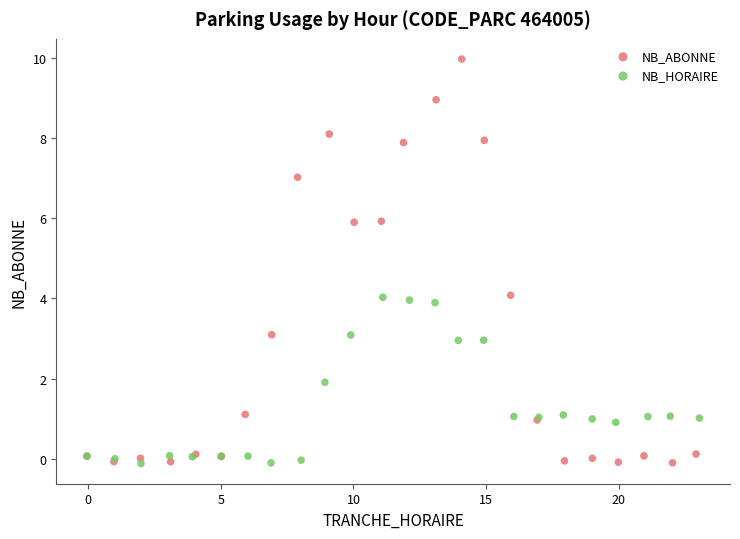

Which series has the largest Y range (max minus min)?

NB_ABONNE